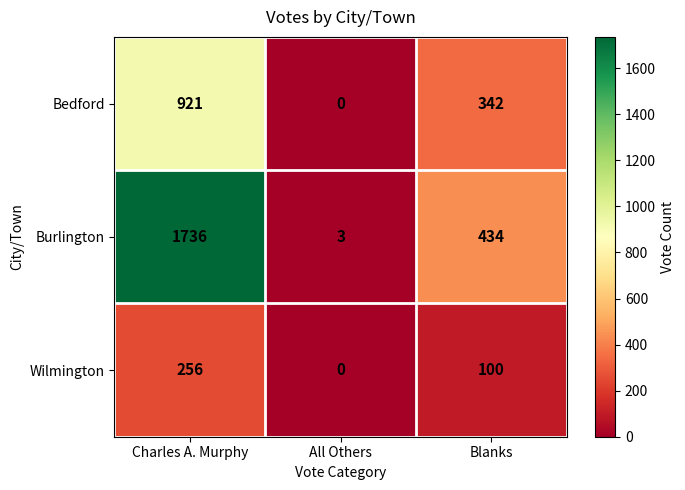

At which label is Burlington closest to 869?

Blanks